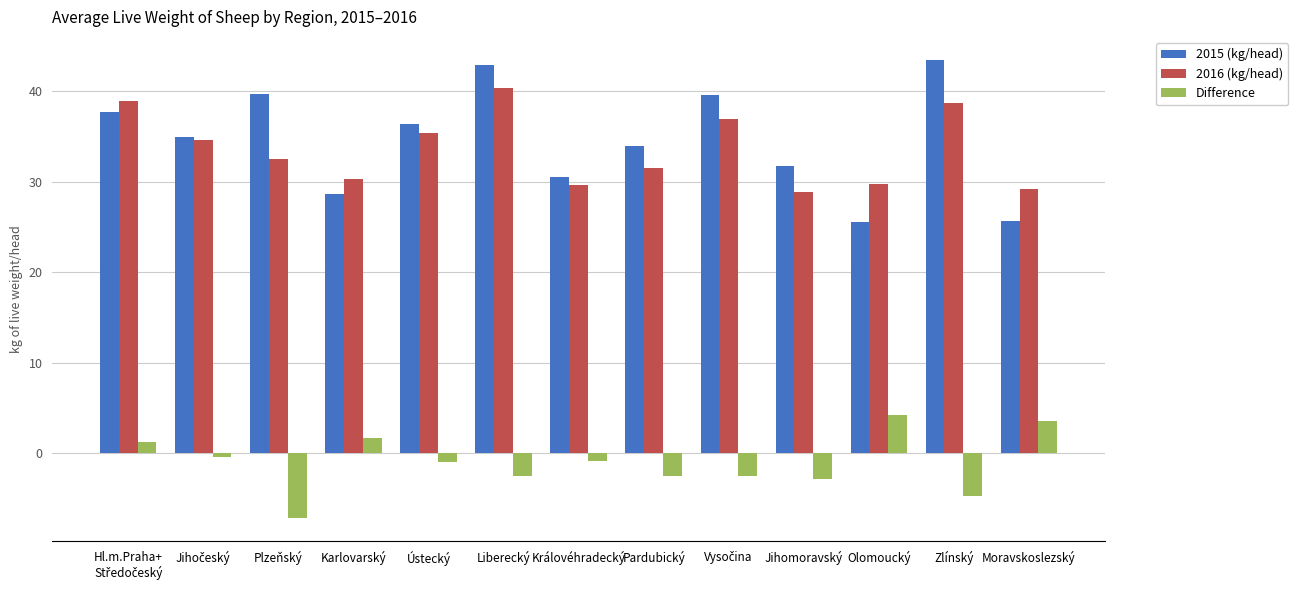

What are all the series names shown in the legend?

2015 (kg/head), 2016 (kg/head), Difference